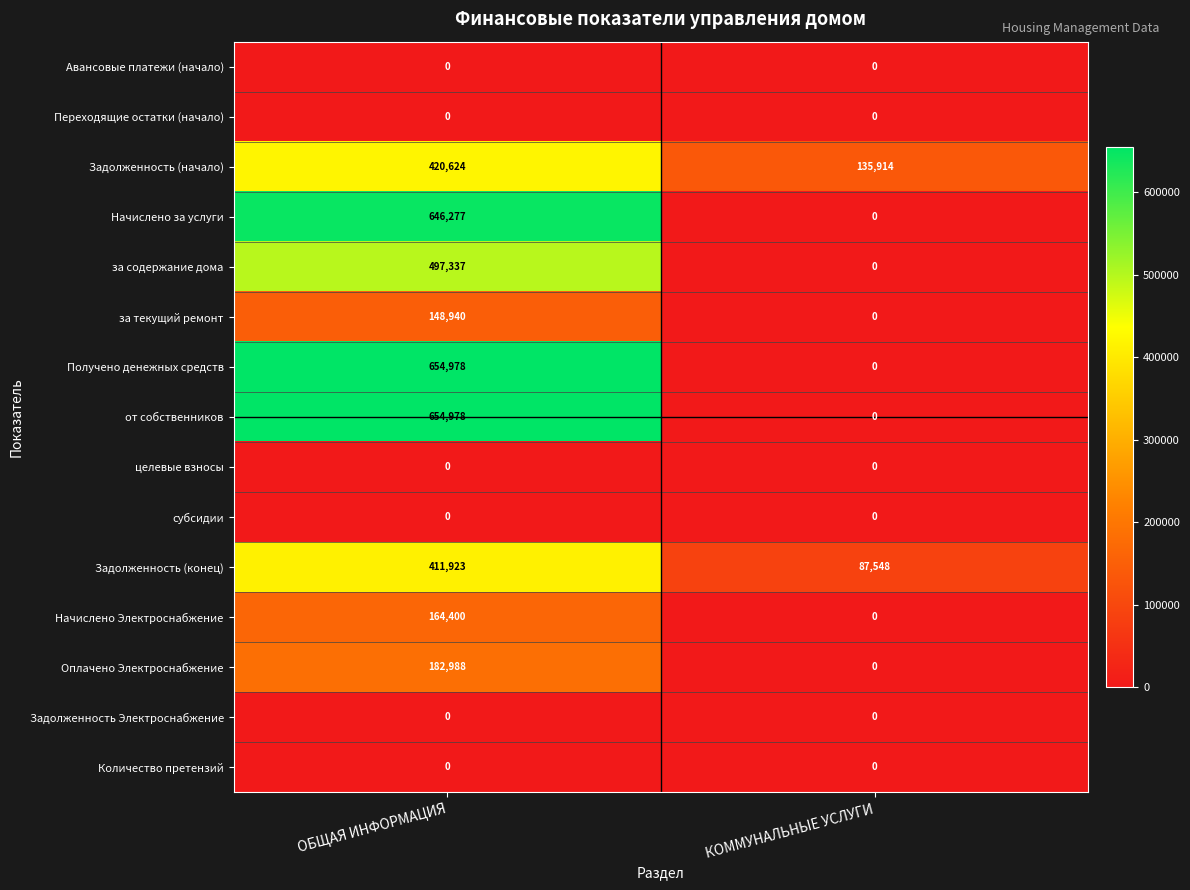

Reading left to right, transcribe all the data shown in this chart.

Авансовые платежи (начало): ОБЩАЯ ИНФОРМАЦИЯ=0	КОММУНАЛЬНЫЕ УСЛУГИ=0
Переходящие остатки (начало): ОБЩАЯ ИНФОРМАЦИЯ=0	КОММУНАЛЬНЫЕ УСЛУГИ=0
Задолженность (начало): ОБЩАЯ ИНФОРМАЦИЯ=420624	КОММУНАЛЬНЫЕ УСЛУГИ=135914
Начислено за услуги: ОБЩАЯ ИНФОРМАЦИЯ=646277	КОММУНАЛЬНЫЕ УСЛУГИ=0
за содержание дома: ОБЩАЯ ИНФОРМАЦИЯ=497337	КОММУНАЛЬНЫЕ УСЛУГИ=0
за текущий ремонт: ОБЩАЯ ИНФОРМАЦИЯ=148940	КОММУНАЛЬНЫЕ УСЛУГИ=0
Получено денежных средств: ОБЩАЯ ИНФОРМАЦИЯ=654978	КОММУНАЛЬНЫЕ УСЛУГИ=0
от собственников: ОБЩАЯ ИНФОРМАЦИЯ=654978	КОММУНАЛЬНЫЕ УСЛУГИ=0
целевые взносы: ОБЩАЯ ИНФОРМАЦИЯ=0	КОММУНАЛЬНЫЕ УСЛУГИ=0
субсидии: ОБЩАЯ ИНФОРМАЦИЯ=0	КОММУНАЛЬНЫЕ УСЛУГИ=0
Задолженность (конец): ОБЩАЯ ИНФОРМАЦИЯ=411923	КОММУНАЛЬНЫЕ УСЛУГИ=87548
Начислено Электроснабжение: ОБЩАЯ ИНФОРМАЦИЯ=164400	КОММУНАЛЬНЫЕ УСЛУГИ=0
Оплачено Электроснабжение: ОБЩАЯ ИНФОРМАЦИЯ=182988	КОММУНАЛЬНЫЕ УСЛУГИ=0
Задолженность Электроснабжение: ОБЩАЯ ИНФОРМАЦИЯ=0	КОММУНАЛЬНЫЕ УСЛУГИ=0
Количество претензий: ОБЩАЯ ИНФОРМАЦИЯ=0	КОММУНАЛЬНЫЕ УСЛУГИ=0